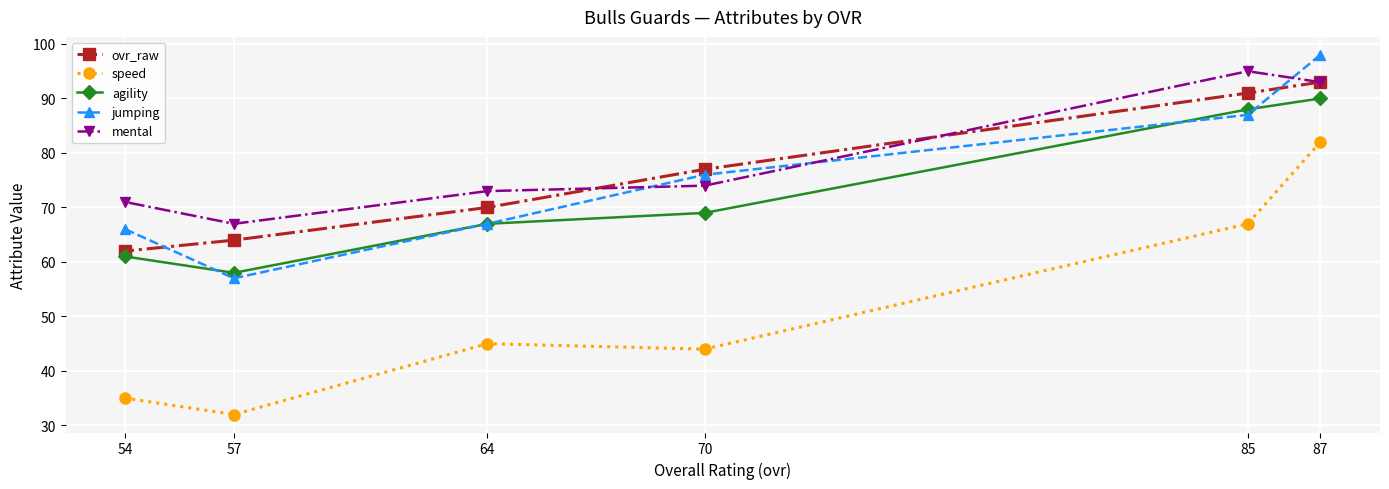

True or false: speed and ovr_raw intersect in this chart.

False